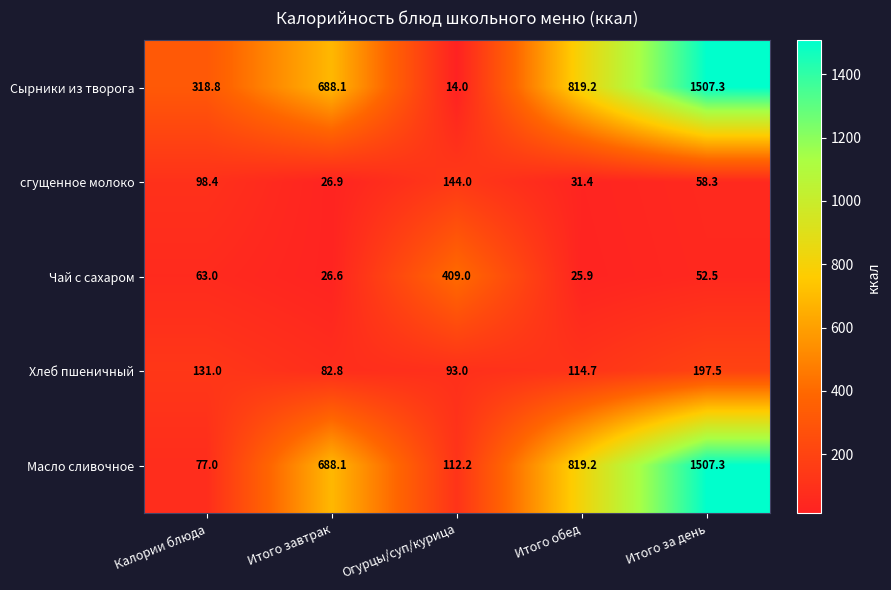

At how many categories does at least one series exceed 1059?

1